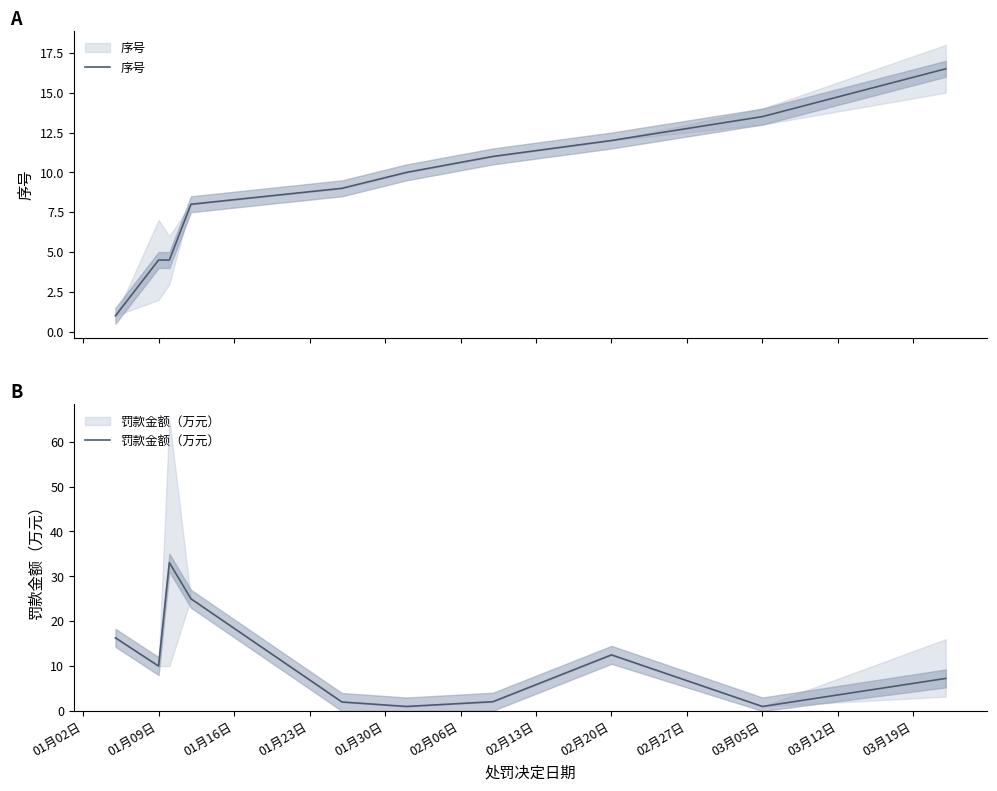

Reading left to right, transcribe all the data shown in this chart.

序号: 1.0	4.5	4.5	8.0	9.0	10.0	11.0	12.0	13.5	16.5
罚款金额（万元）: 16.3	10.0	33.0	25.0	2.0	1.0	2.1	12.5	1.0	7.3